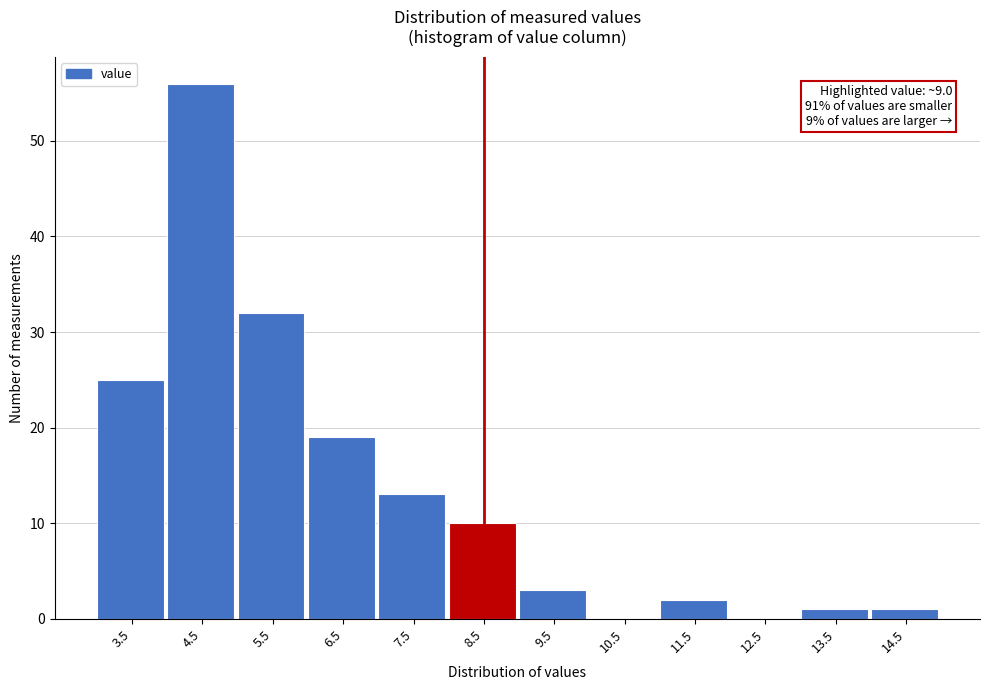

Reading left to right, extract all data points from this chart.

3.5=25	4.5=56	5.5=32	6.5=19	7.5=13	8.5=10	9.5=3	10.5=0	11.5=2	12.5=0	13.5=1	14.5=1